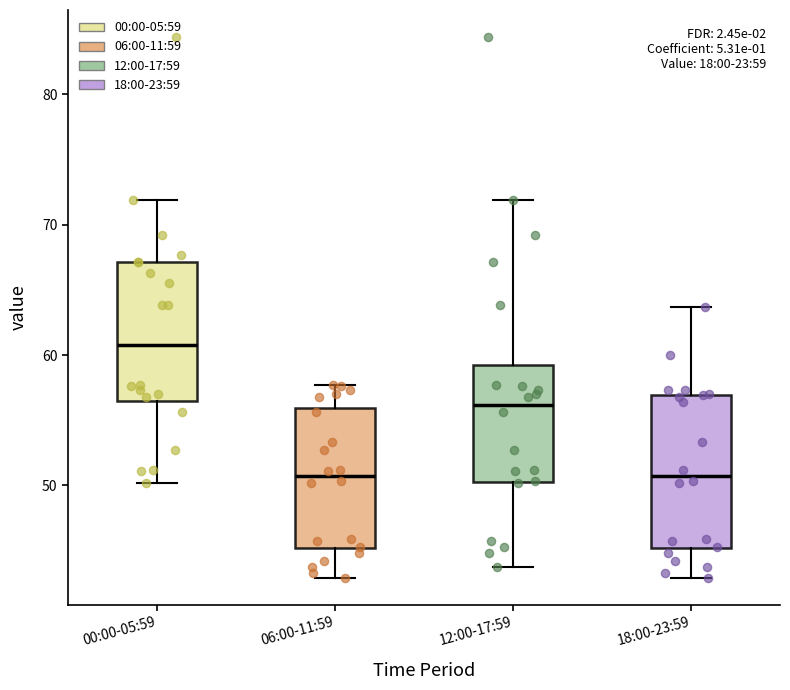

Comparing the boxes themselves (not the whiskers), which one is the tallest?

18:00-23:59